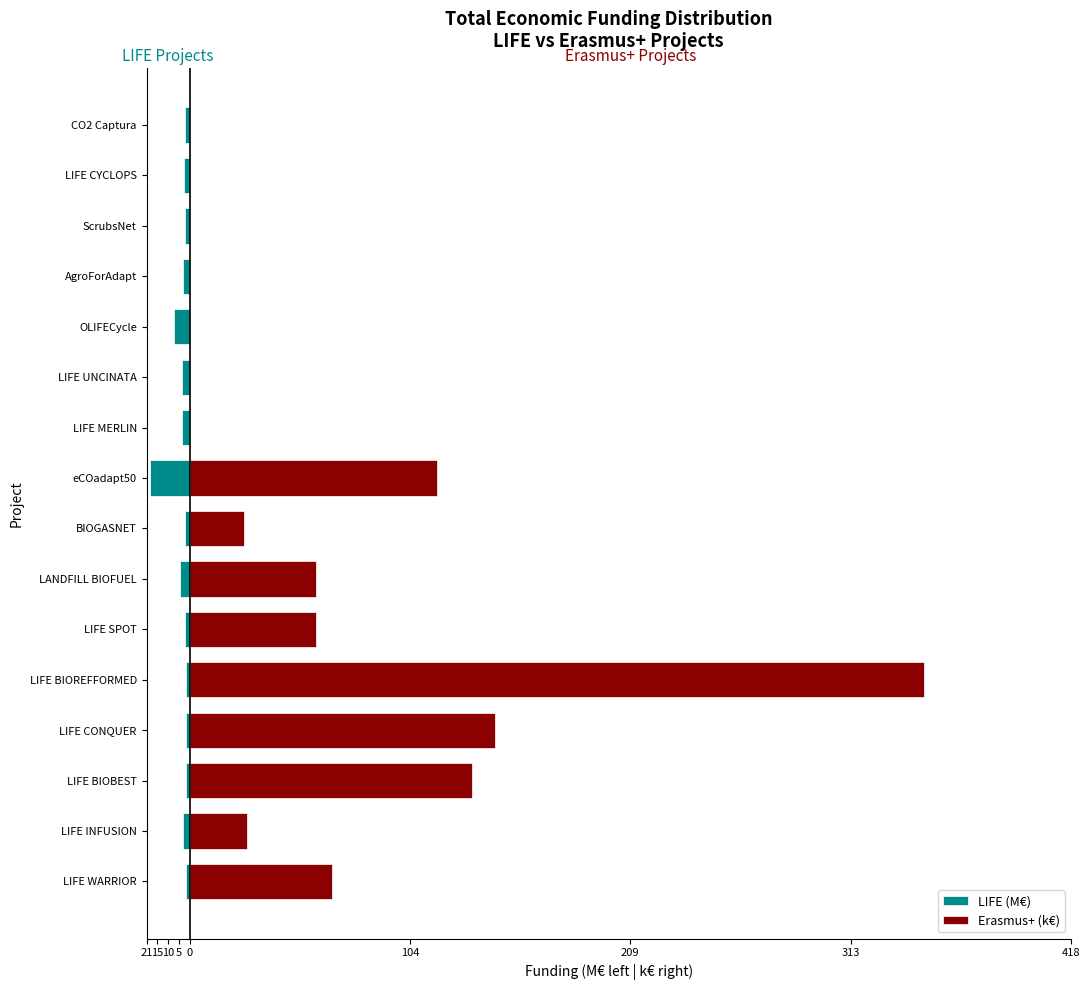

Does the chart contain any negative values?

Yes